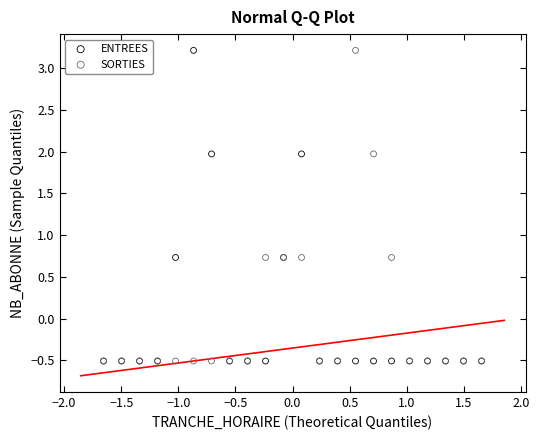

What are all the series names shown in the legend?

ENTREES, SORTIES